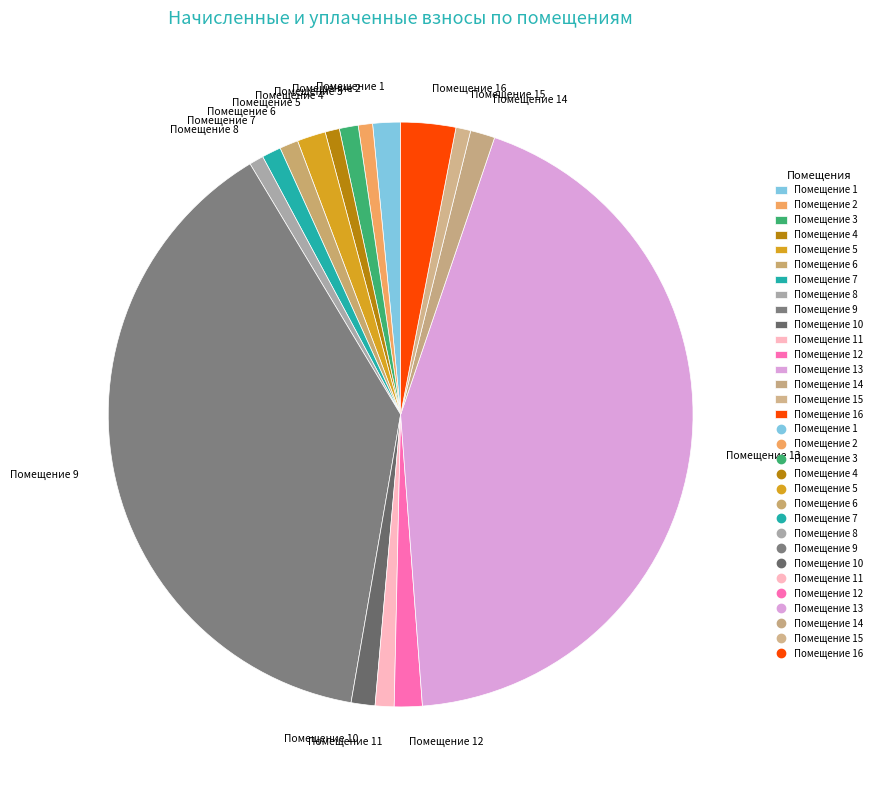

Is Помещение 12 the majority of the pie?

No